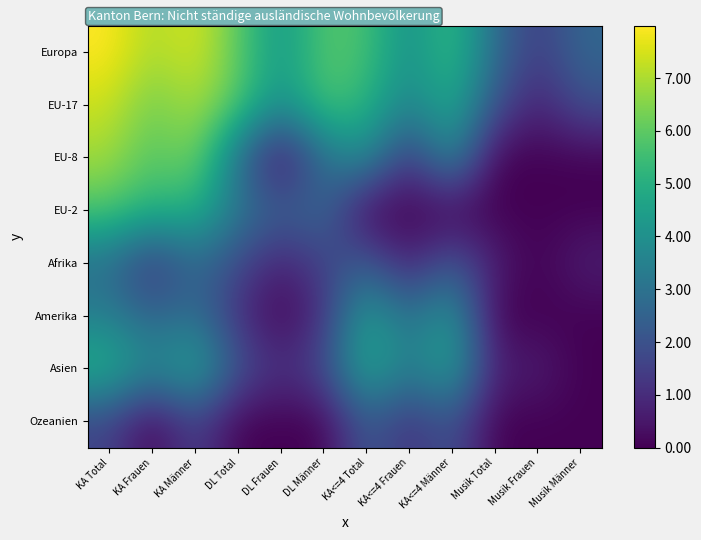

What is the total value across all series at KA<=4 Männer?

27.7